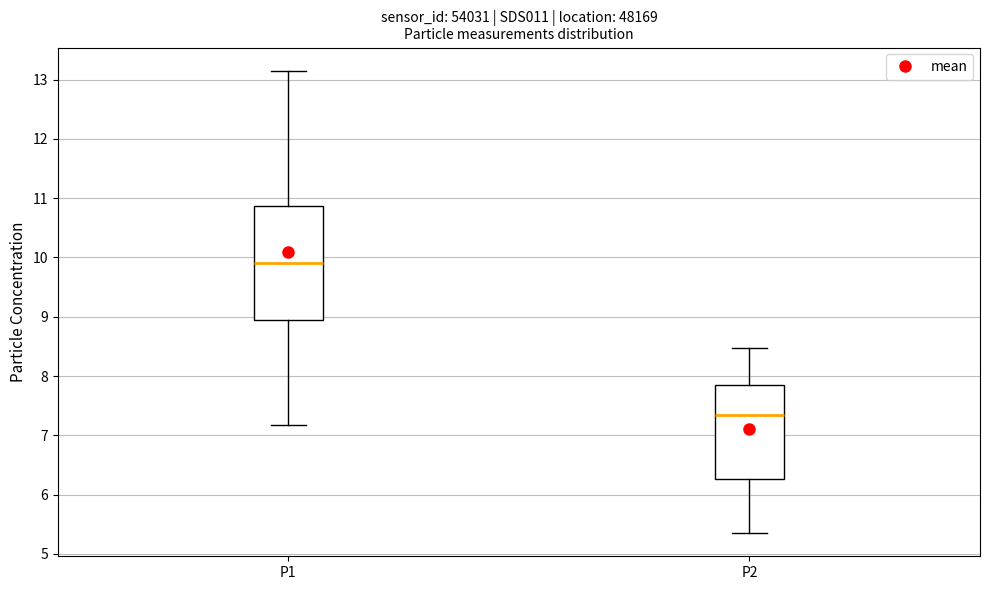

Comparing the boxes themselves (not the whiskers), which one is the tallest?

P1